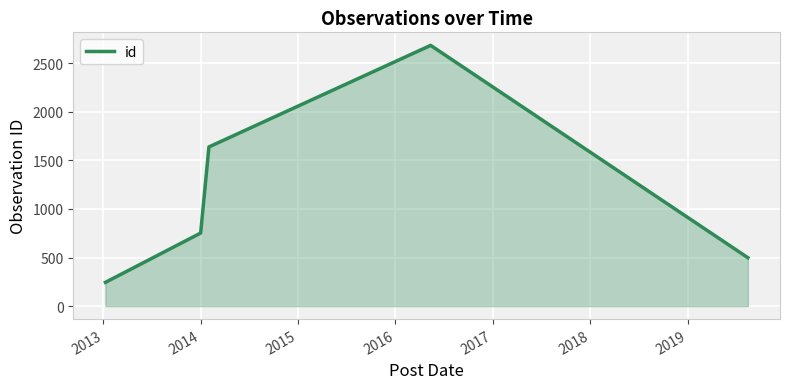

Reading right to left, extract all data points from this chart.

498	2685	1639	752	244